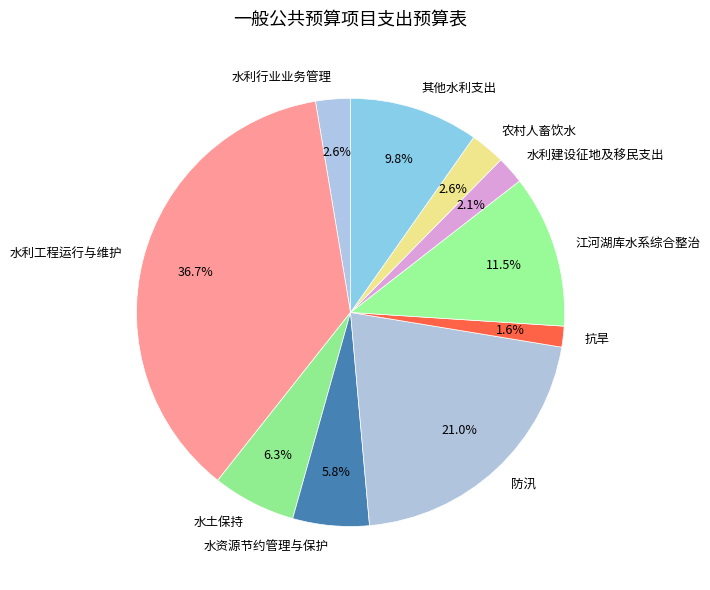

The 水资源节约管理与保护 slice represents 6% of the pie. True or false?

True